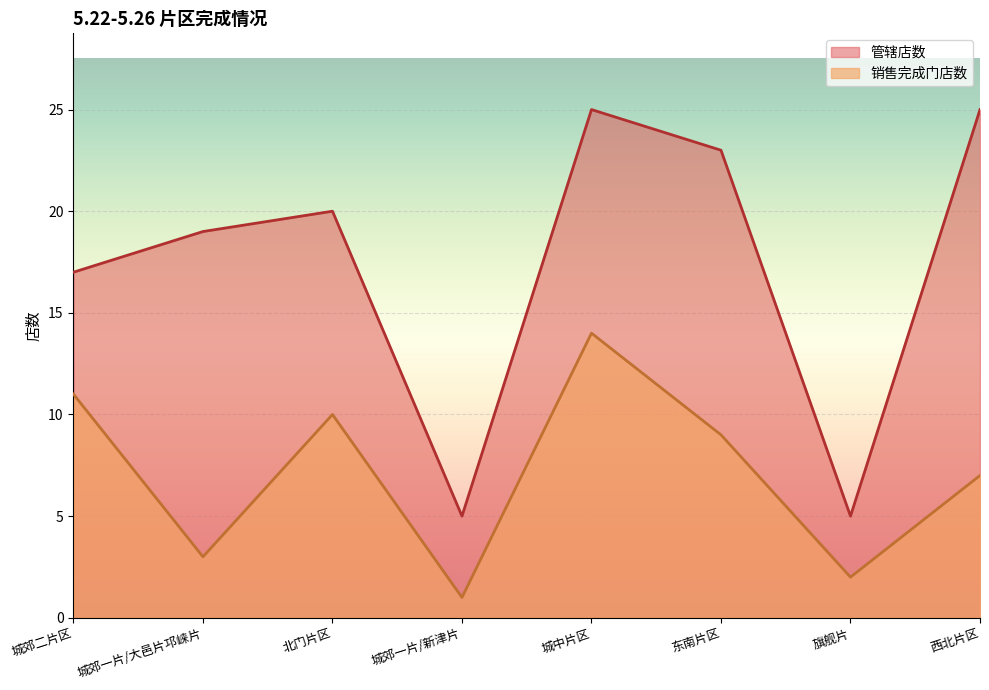

Rank the categories by 销售完成门店数 value from highest to lowest.

城中片区, 城郊二片区, 北门片区, 东南片区, 西北片区, 城郊一片/大邑片邛崃片, 旗舰片, 城郊一片/新津片